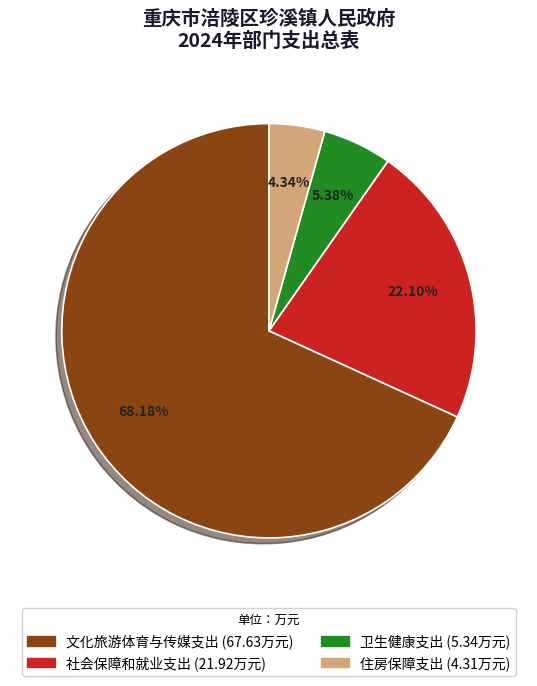

Count the number of slices in the pie.

4